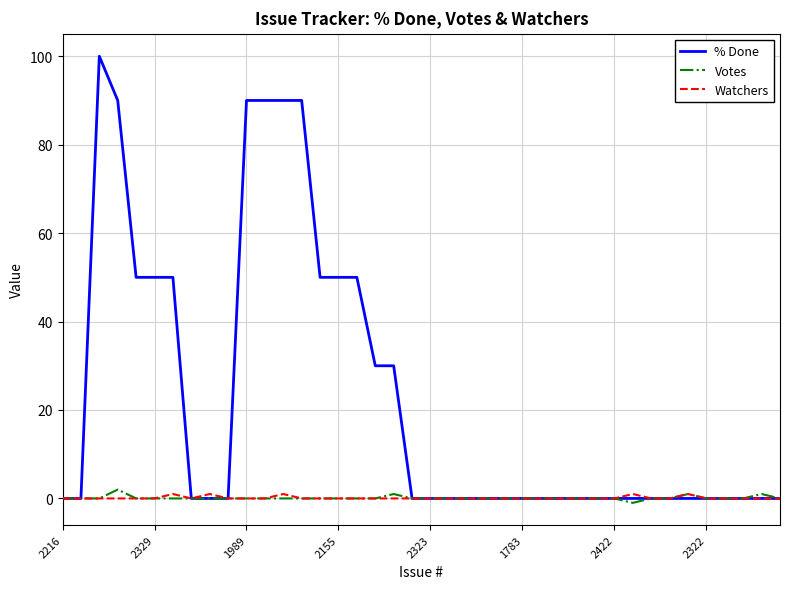

Which series has the largest total across all categories?

% Done